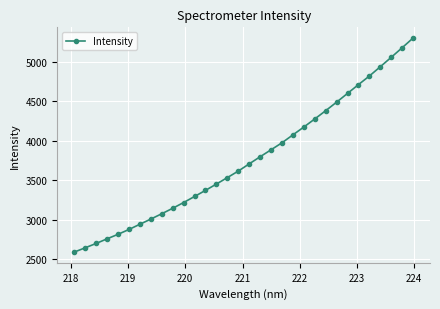

What is the greatest value displayed?

5298.5